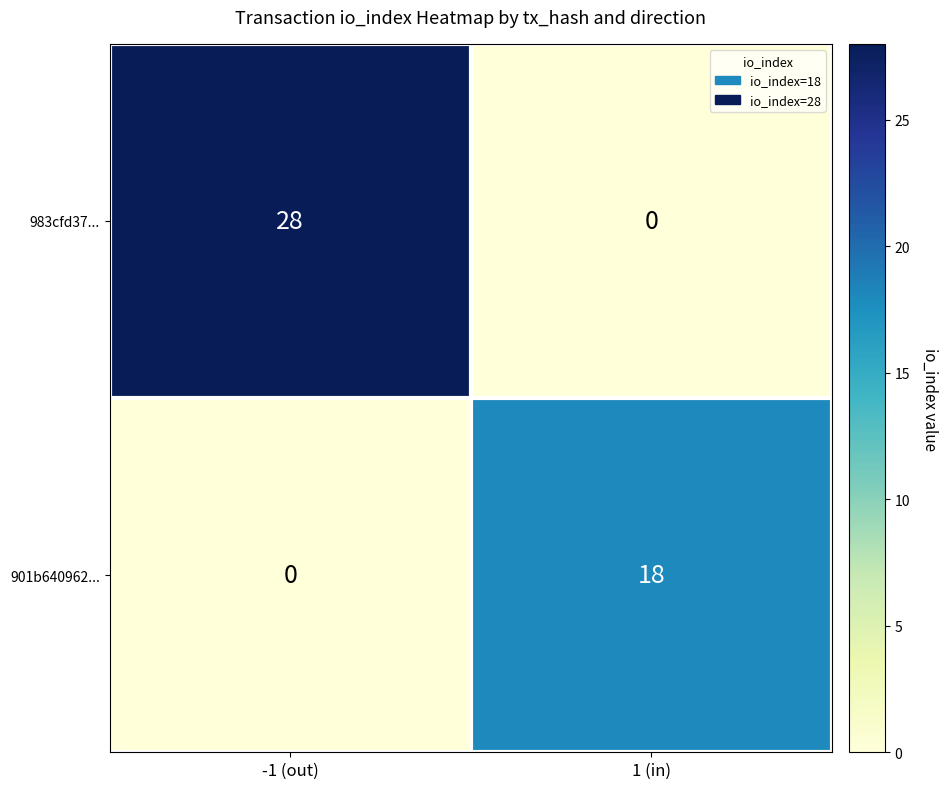

What is the greatest value displayed?

28